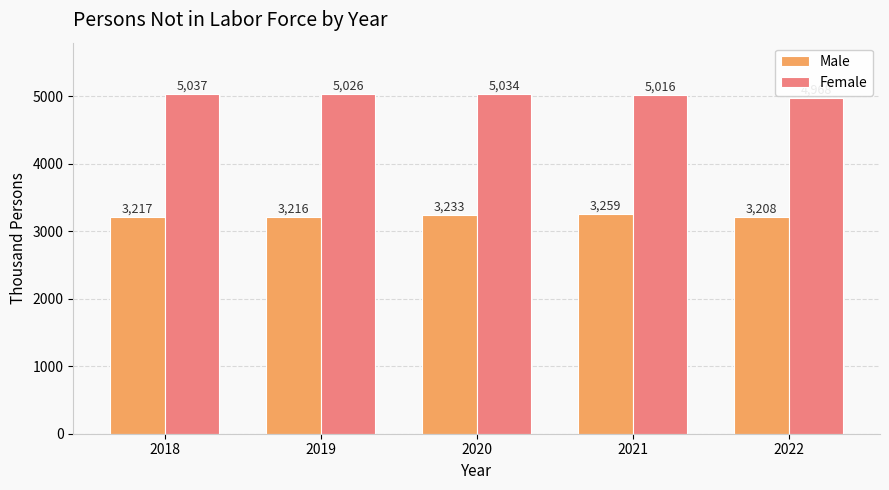

Are the bars grouped side by side (vs. stacked)?

Yes